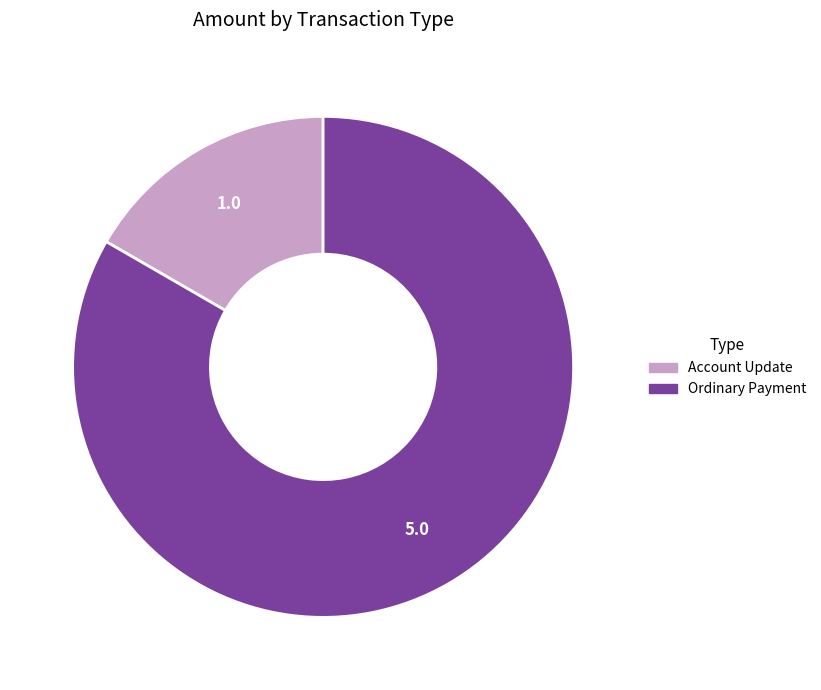

Is there any slice that represents more than half of the pie?

Yes